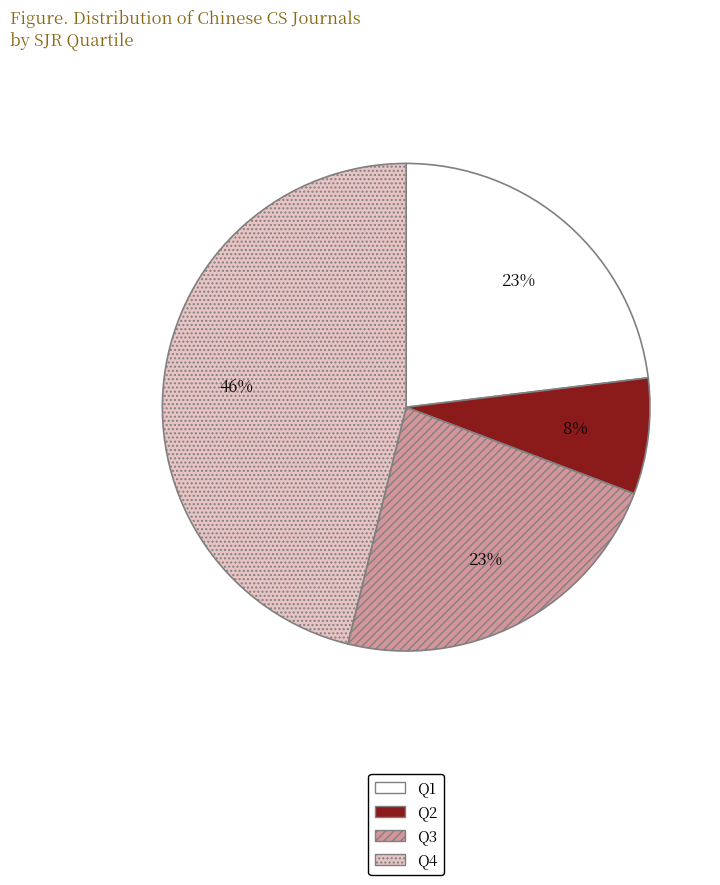

Which category has the smallest portion of the pie?

Q2